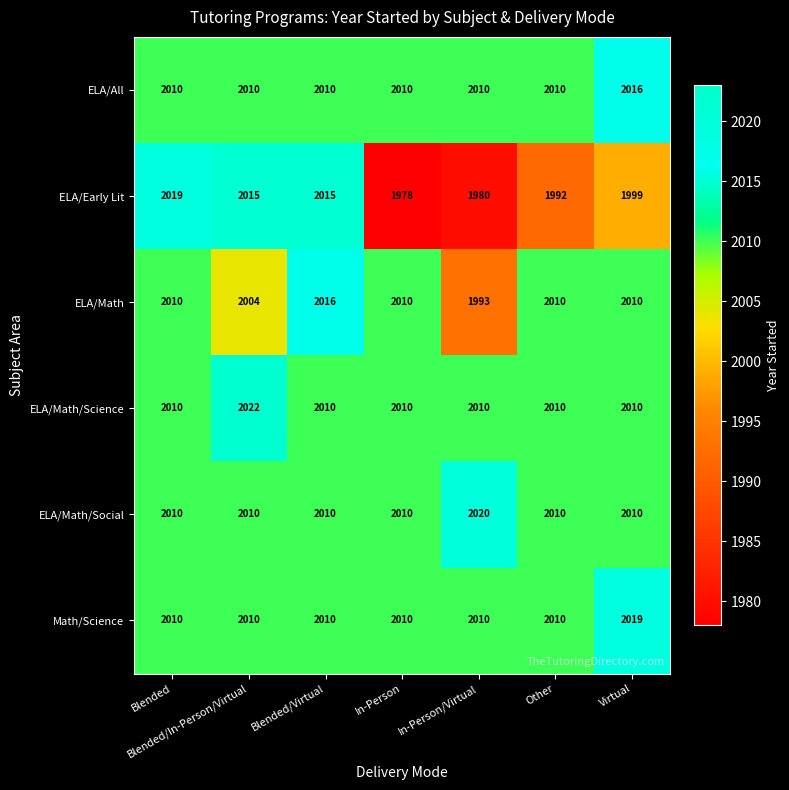

Is it true that ELA/Math/Social equals 2616 at Other?

False